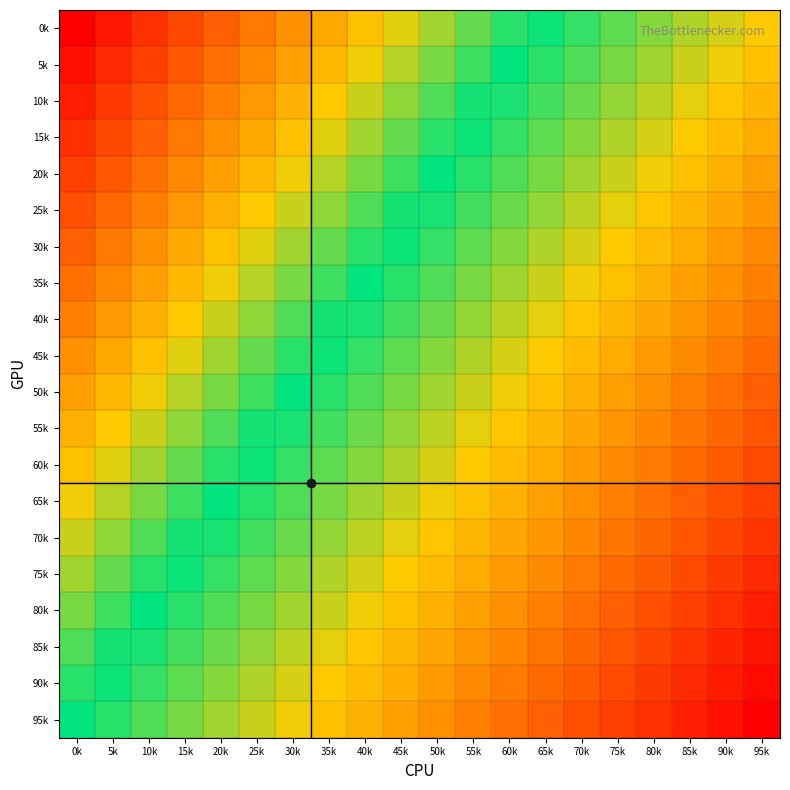

What is the total value across all series at 85k?

-16.8